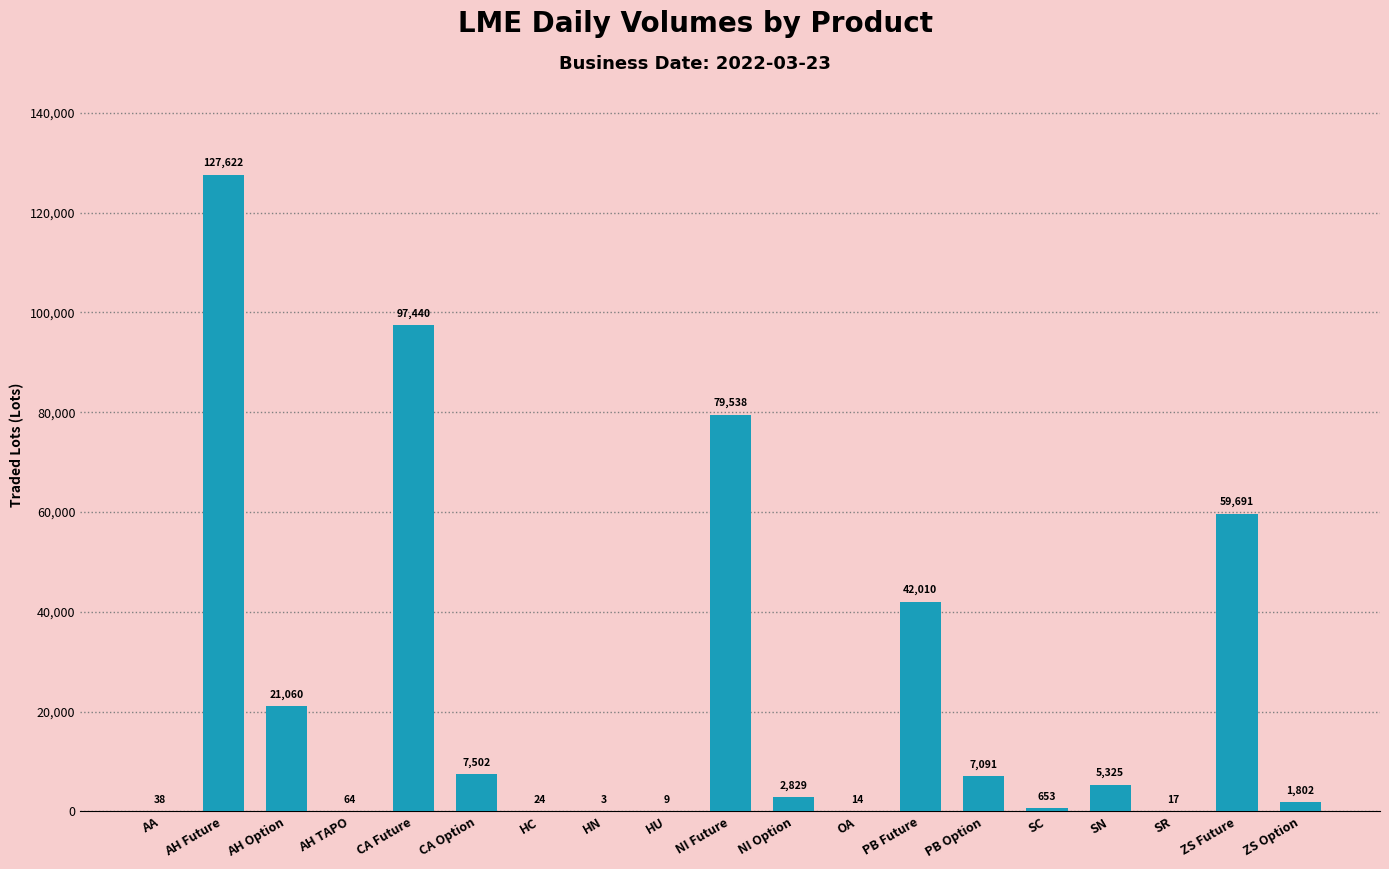

What is the sum of the values at PB Future and AA?

42048